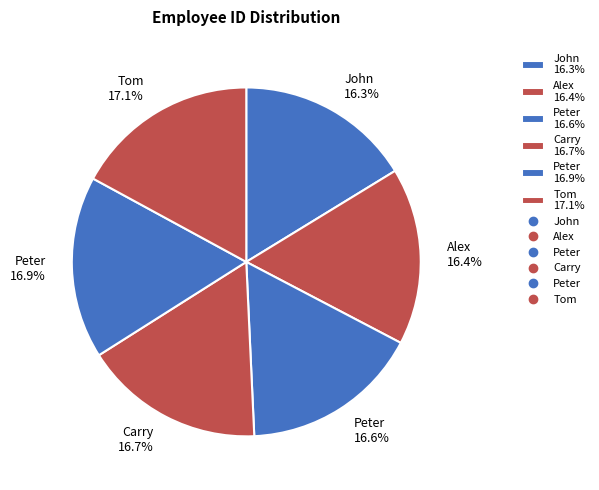

Is the sum of John 16.3% and Peter 16.9% greater than half?

No